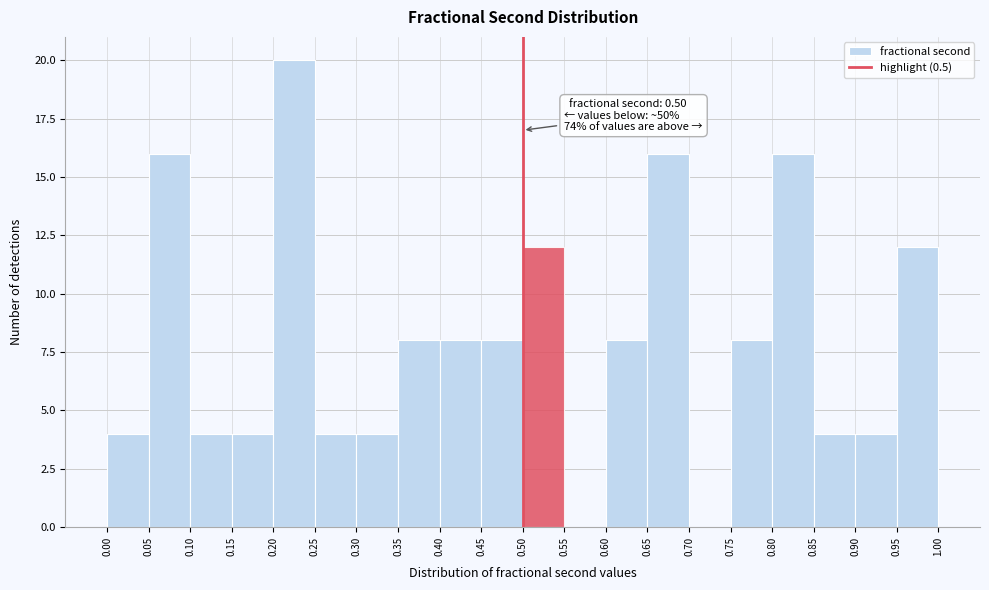

Which range on the x-axis has the tallest bar?

0.20 to 0.25